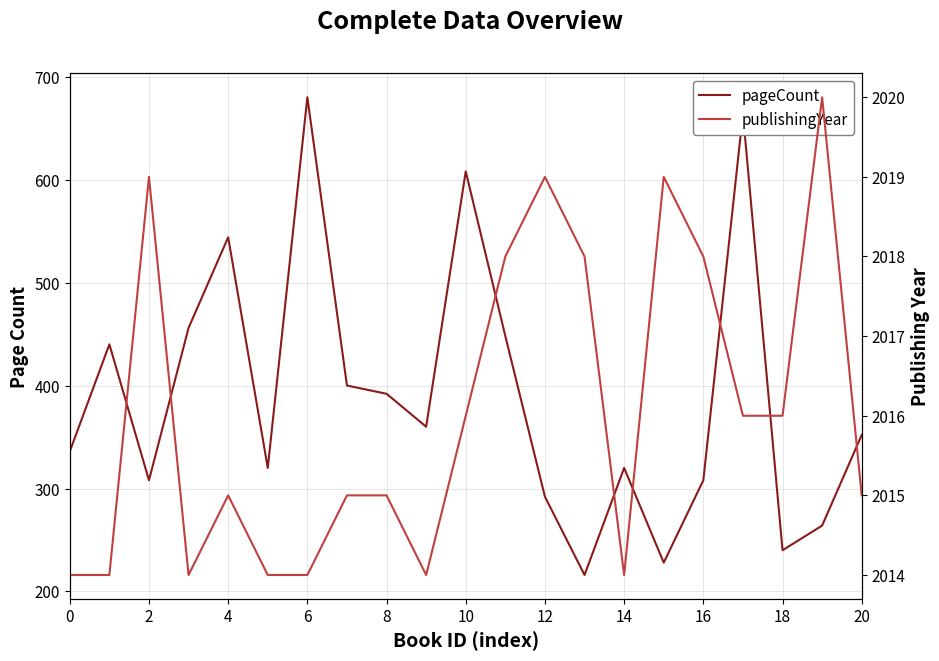

True or false: pageCount has more than 2 interior local peaks.

True